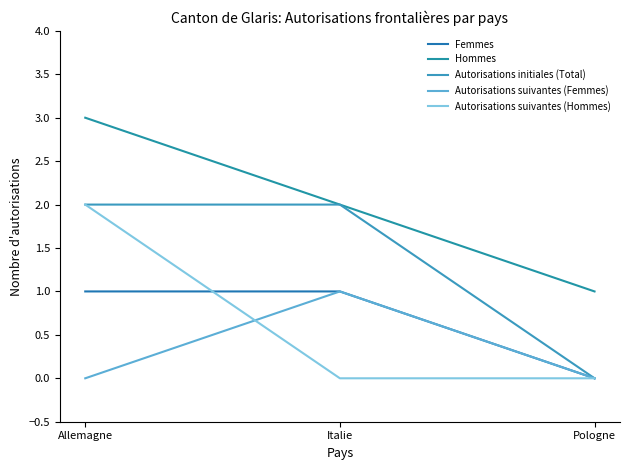

What is the difference between the highest and lowest values at Pologne?

1